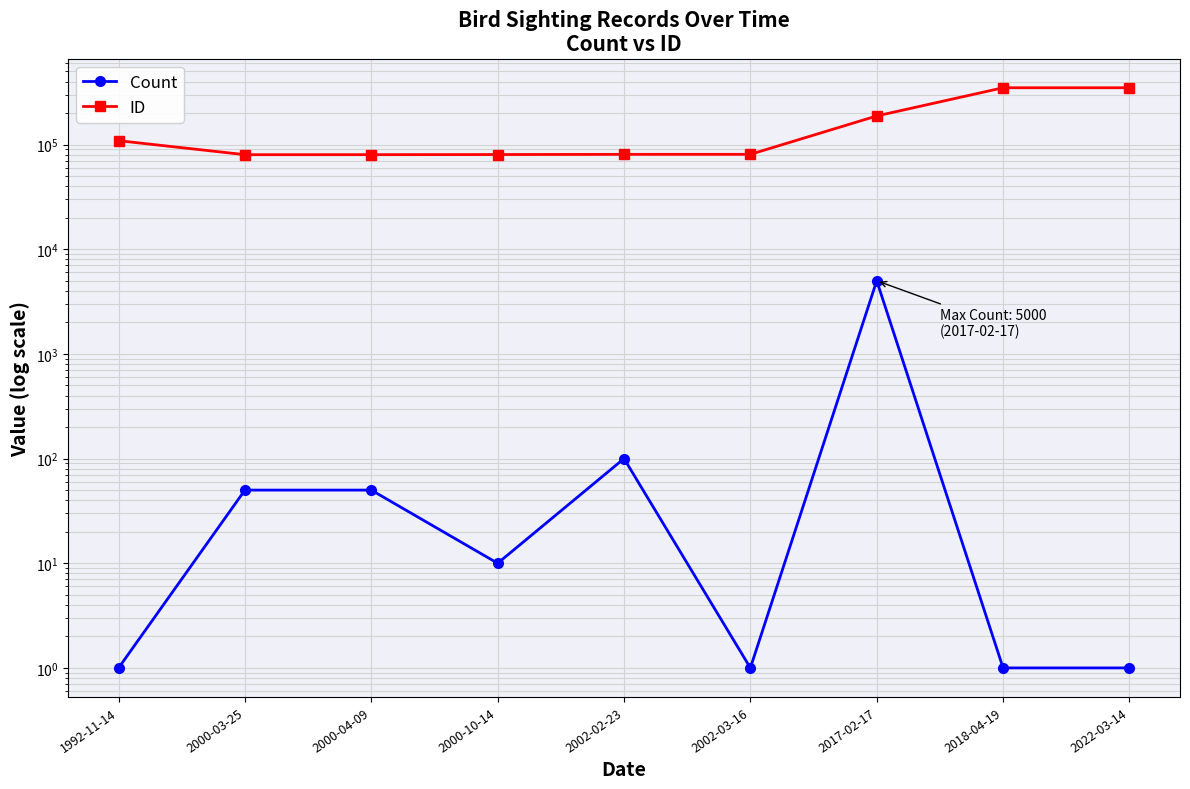

Which series has the largest total across all categories?

ID